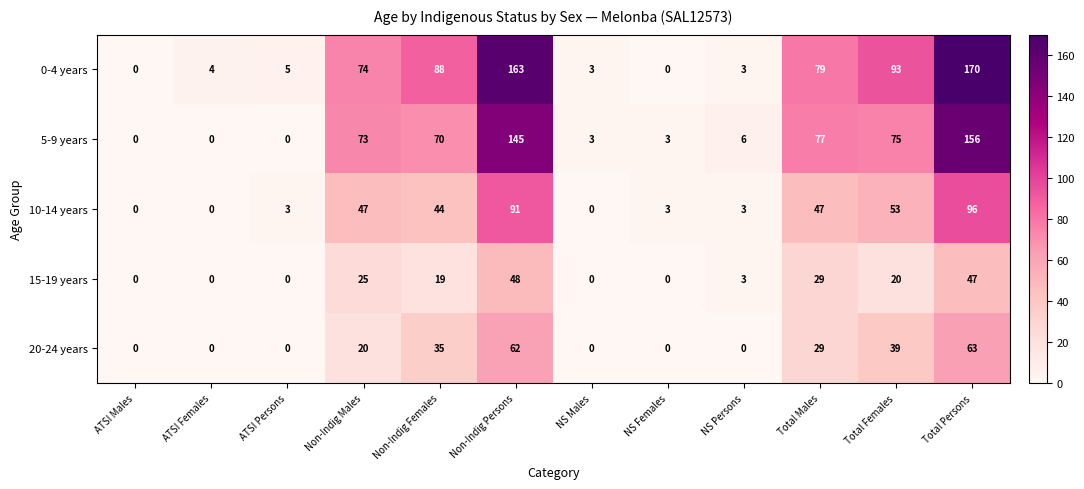

What is the spread (max minus min) of values at ATSI Persons?

5